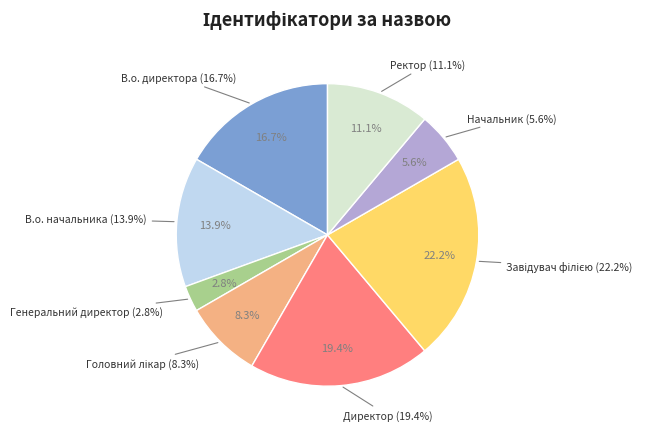

The В.о. директора slice represents 17% of the pie. True or false?

True